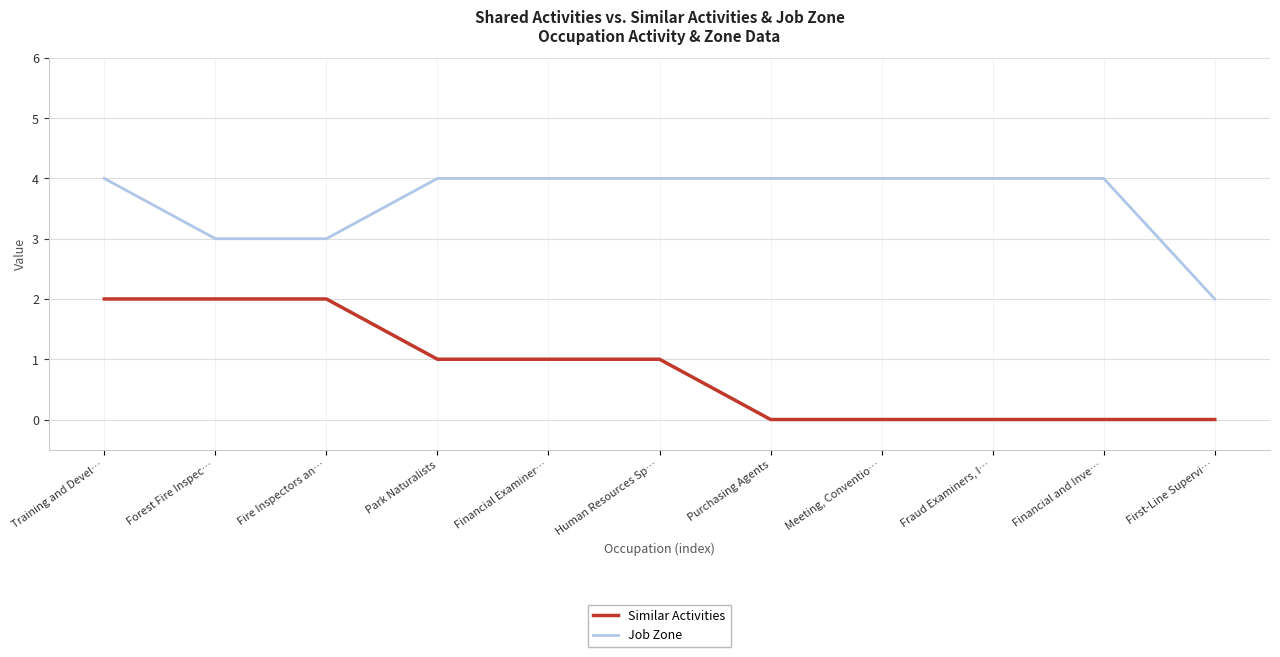

Which series changed the most between Forest Fire Inspec… and Purchasing Agents?

Similar Activities